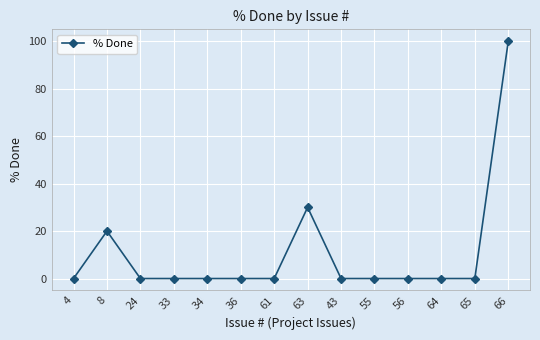

What is the change in value from 64 to 66?

+100